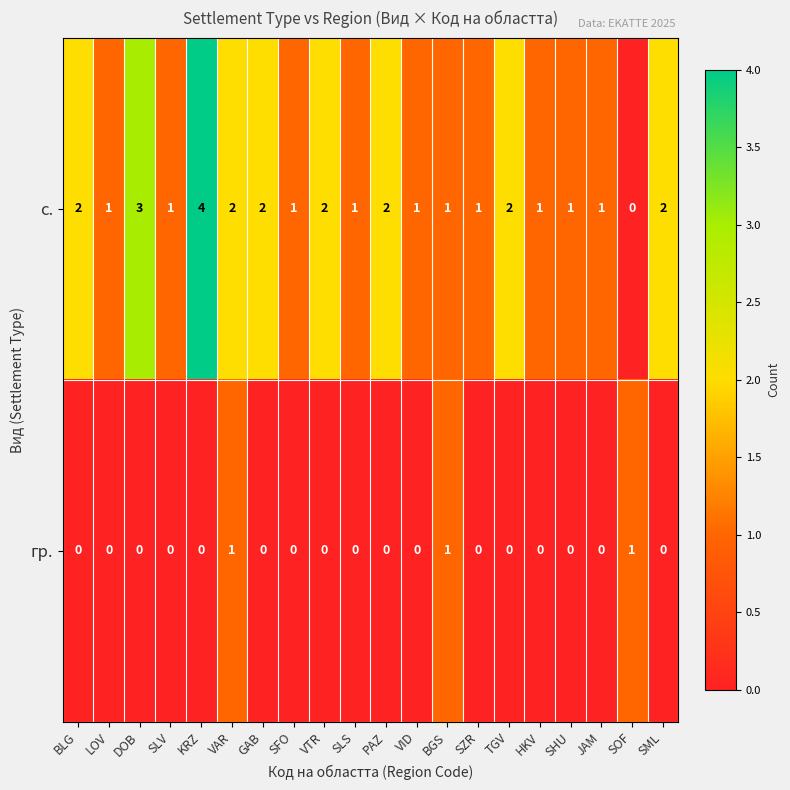

At which category does the chart reach its peak across all series?

KRZ